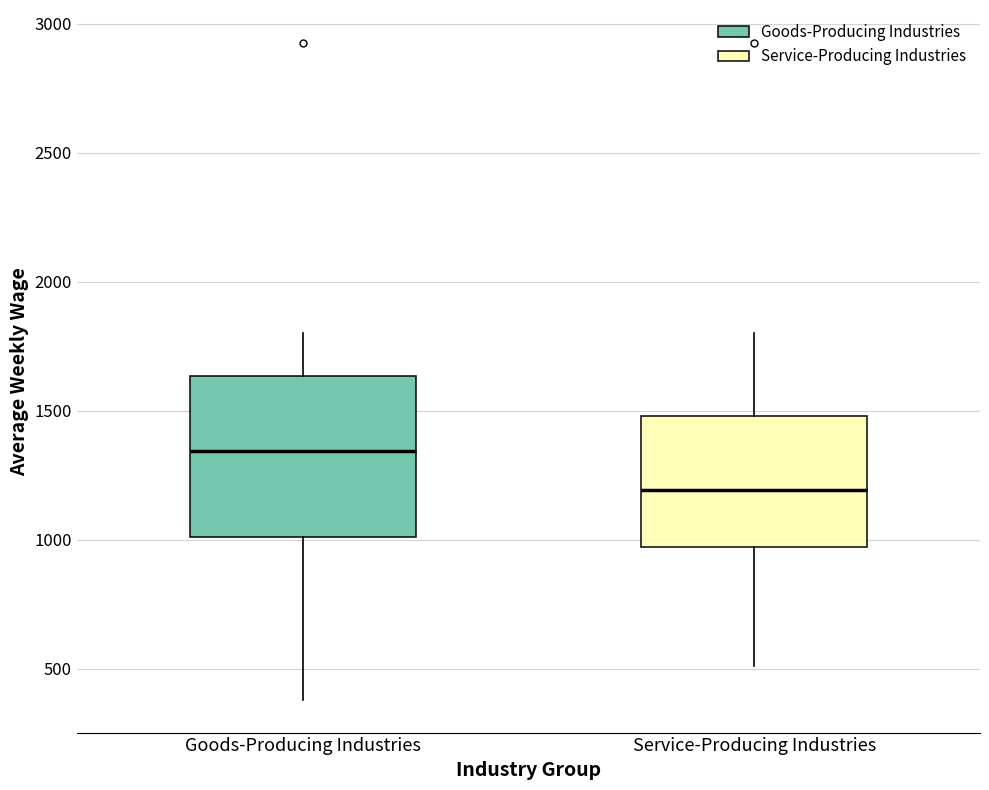

Reading left to right, transcribe this box plot: for each box, give where its median line is, the range the box spans, and where its two whiskers end, as read against the y-axis. The values are not printed on the chart, so give them approximately, as read against the axis.

Goods-Producing Industries: median 1350, box 1000 to 1650, whiskers 400 to 1800
Service-Producing Industries: median 1200, box 950 to 1500, whiskers 500 to 1800